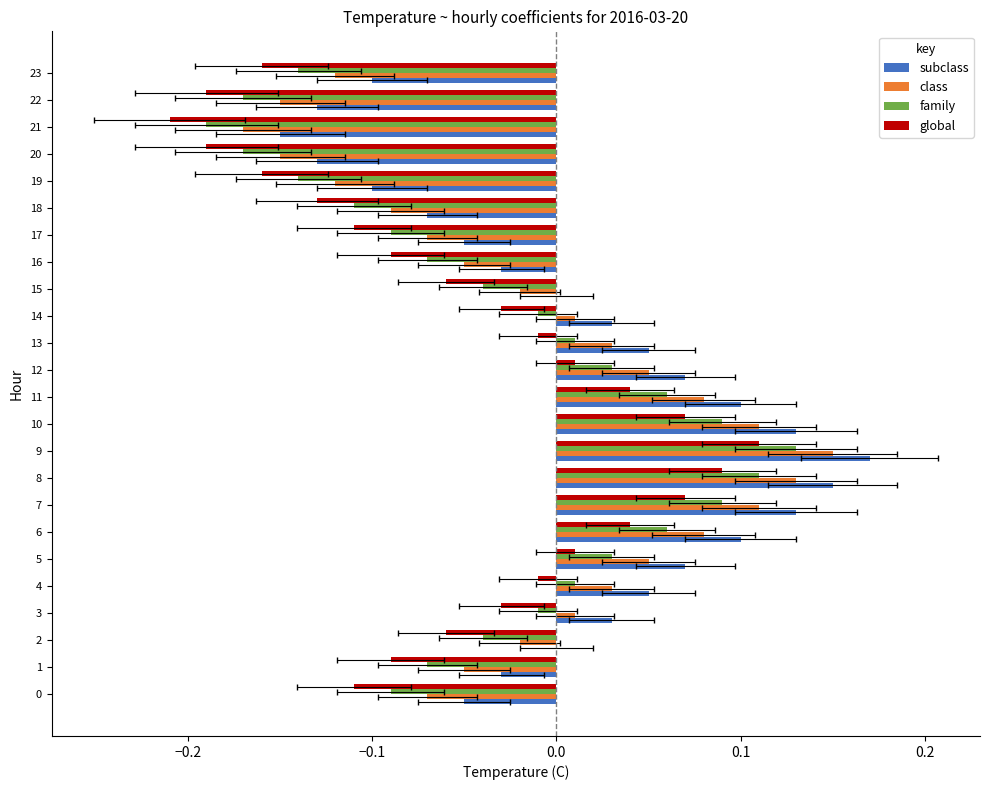

What is the greatest value displayed?

0.2